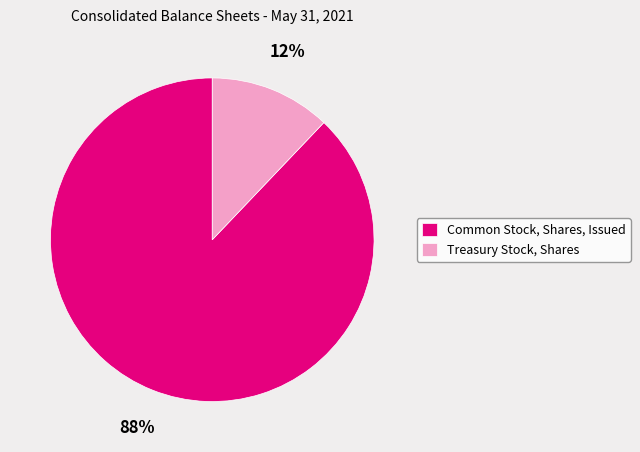

Between Common Stock, Shares, Issued and Treasury Stock, Shares, which is larger?

Common Stock, Shares, Issued